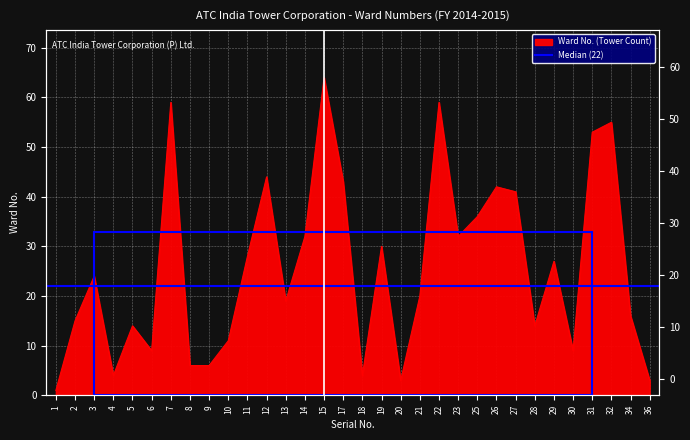

Reading left to right, transcribe all the data shown in this chart.

1=1	2=15	3=24	4=4	5=14	6=9	7=59	8=6	9=6	10=11	11=28	12=44	13=19	14=32	15=64	17=43	18=4	19=30	20=3	21=20	22=59	23=32	25=36	26=42	27=41	28=14	29=27	30=9	31=53	32=55	34=16	36=3